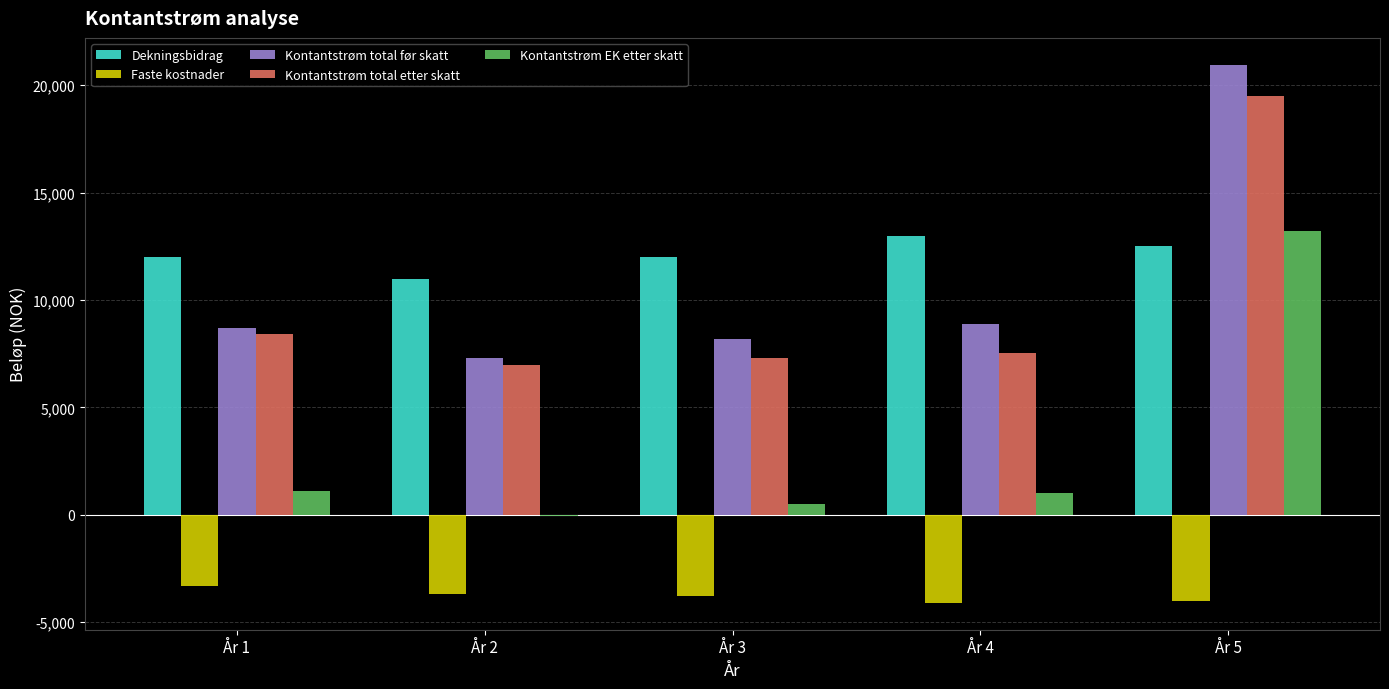

How many categories are shown in the chart?

5